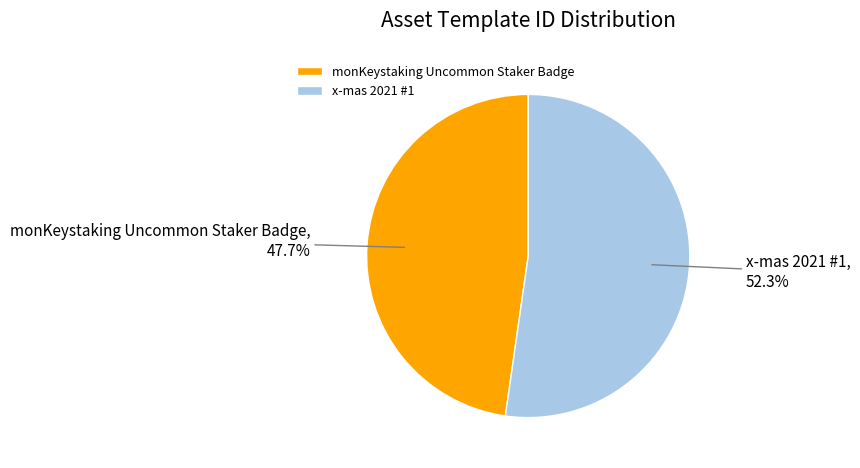

To the nearest percent, what is the difference between the x-mas 2021 #1 and monKeystaking Uncommon Staker Badge slice percentages?

5%